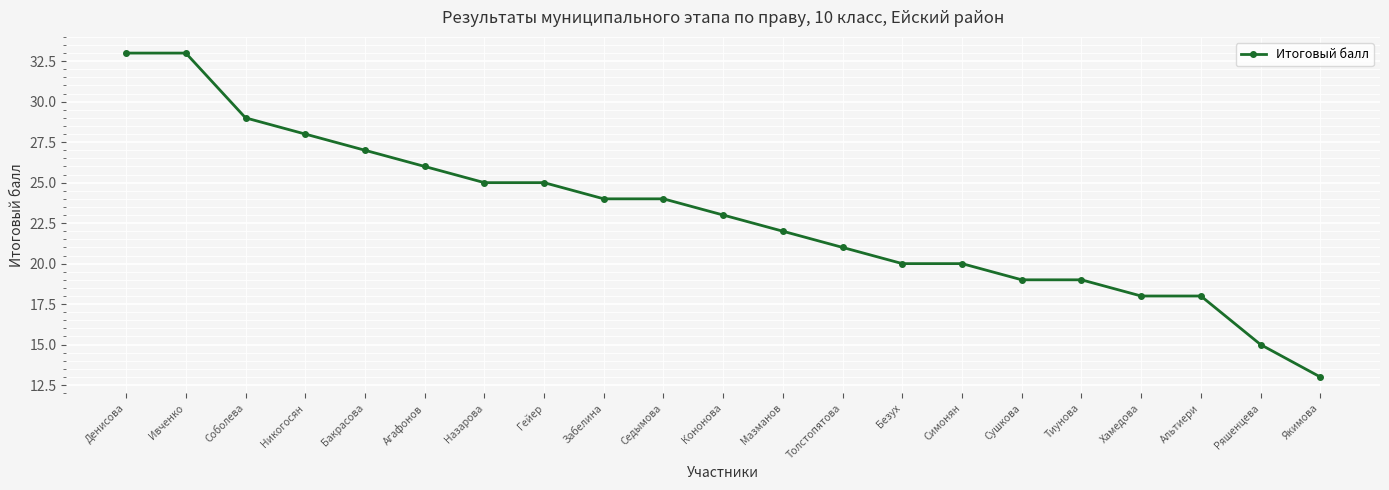

What is the maximum value shown in the chart?

33